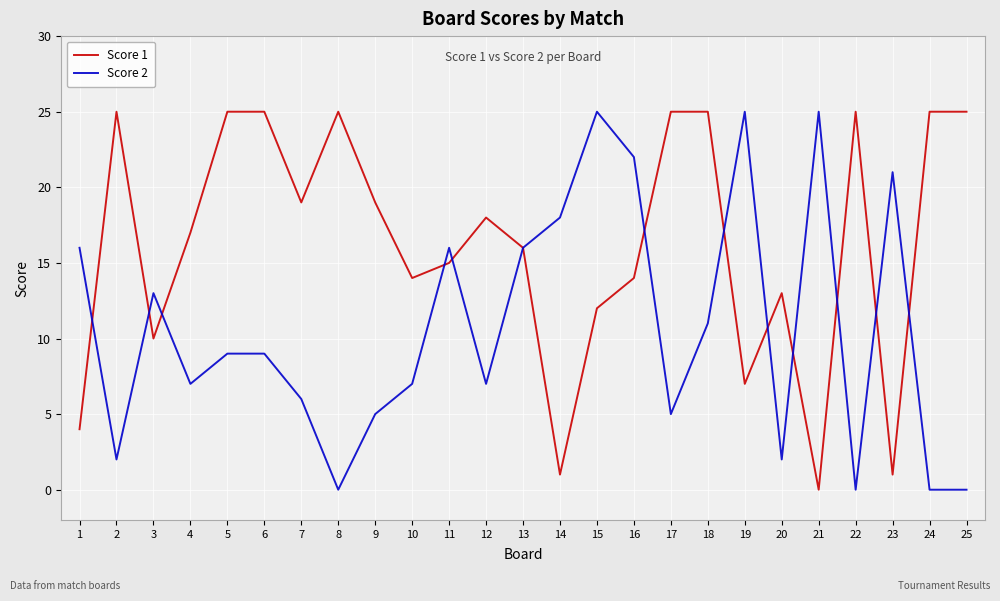

Between 13 and 22, which series saw the biggest shift?

Score 2